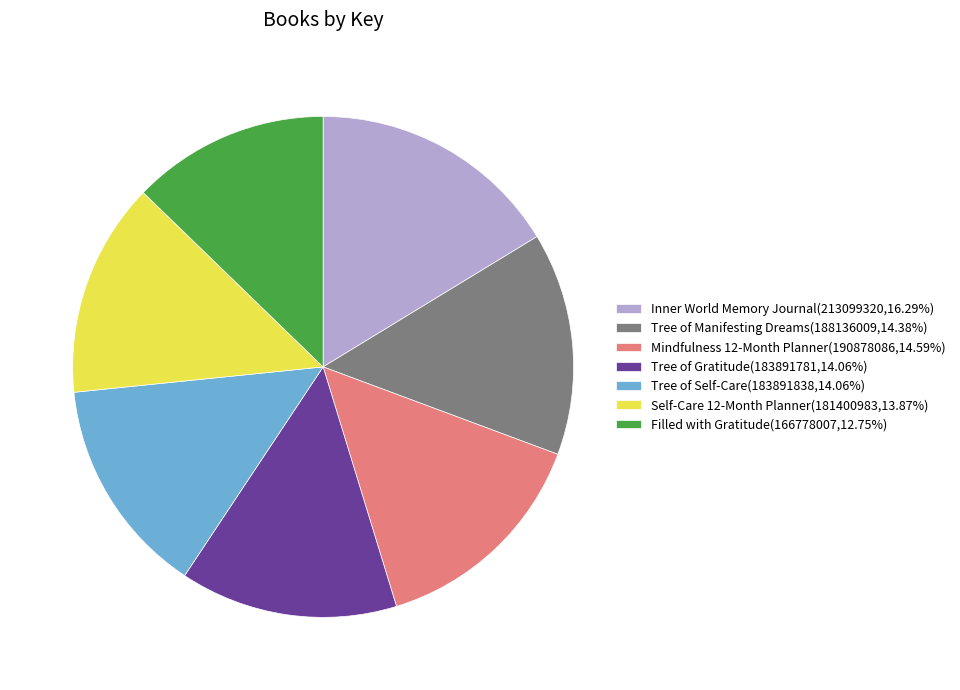

Is there a majority slice in this chart?

No